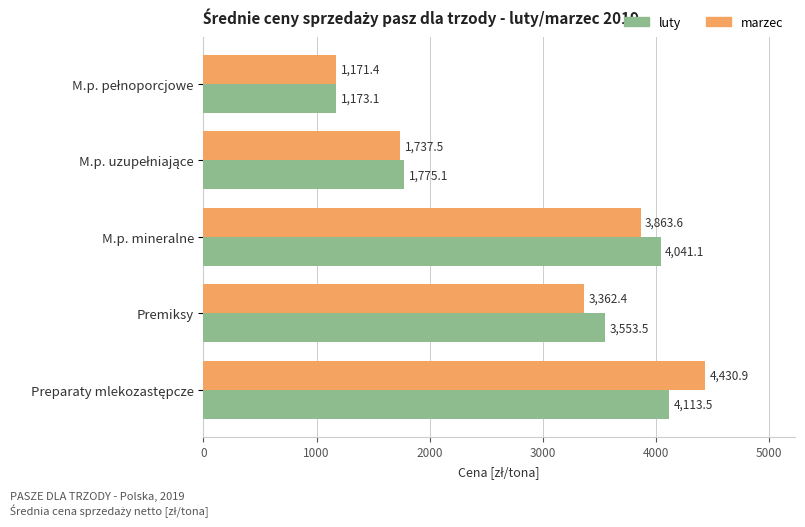

What is the difference between the second highest and minimum values in the luty series?

2868.0